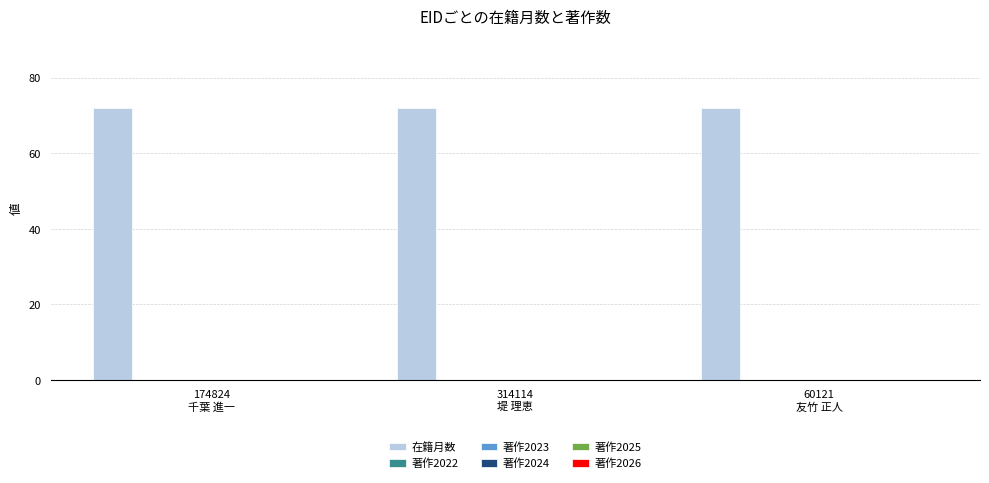

Rank the series at 60121
友竹 正人 from highest to lowest value.

在籍月数, 著作2022, 著作2023, 著作2024, 著作2025, 著作2026